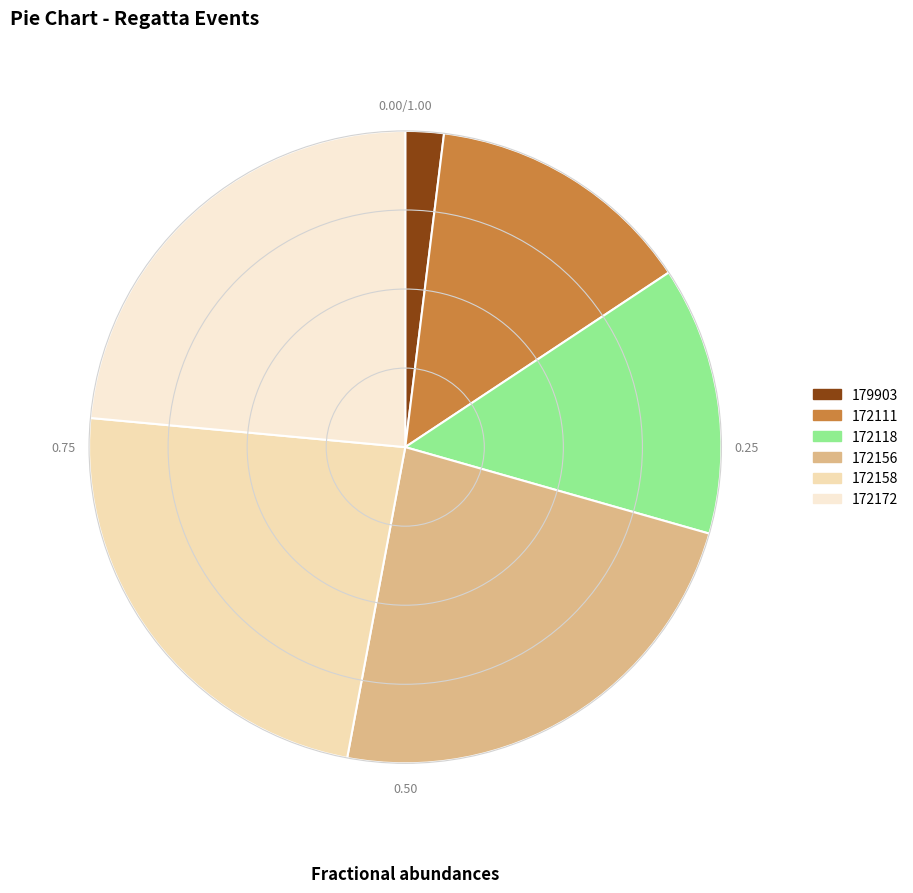

Which slice is the largest?

172156